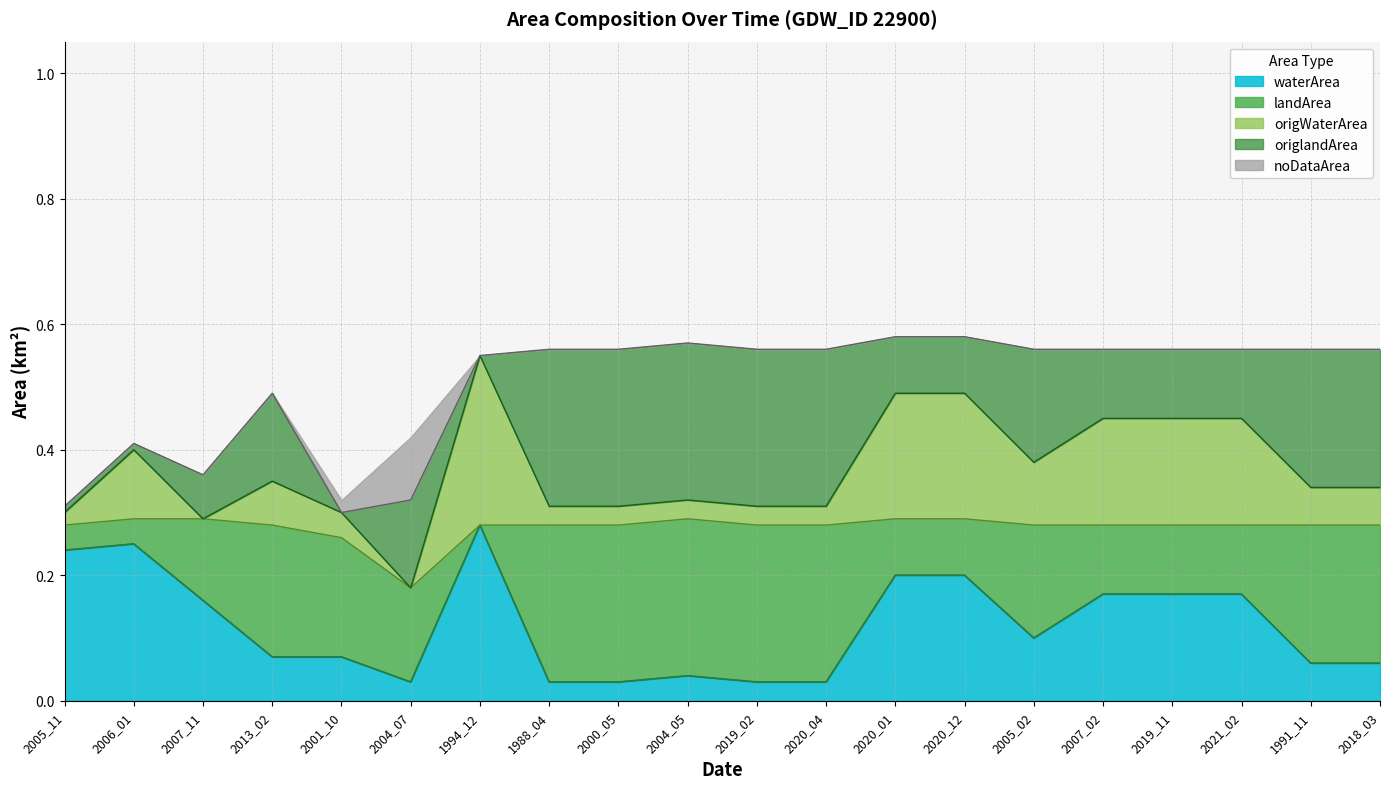

In noDataArea, how many points are higher than both neighbors (excluding endpoints)?

1